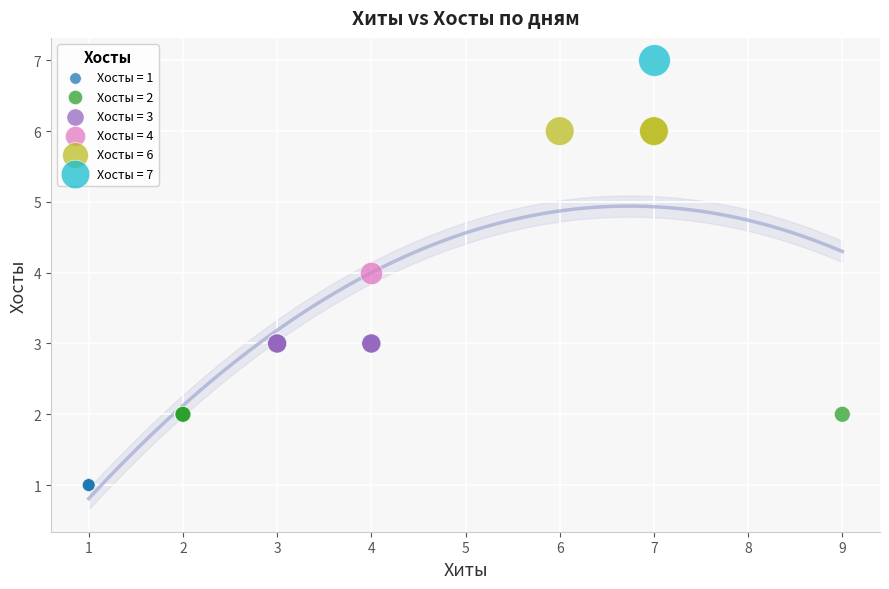

What are all the series names shown in the legend?

Хосты = 1, Хосты = 2, Хосты = 3, Хосты = 4, Хосты = 6, Хосты = 7